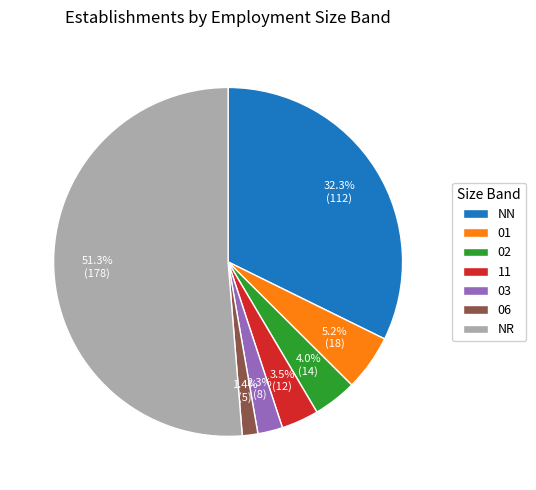

How much of the chart is everything except 03?

97.7%